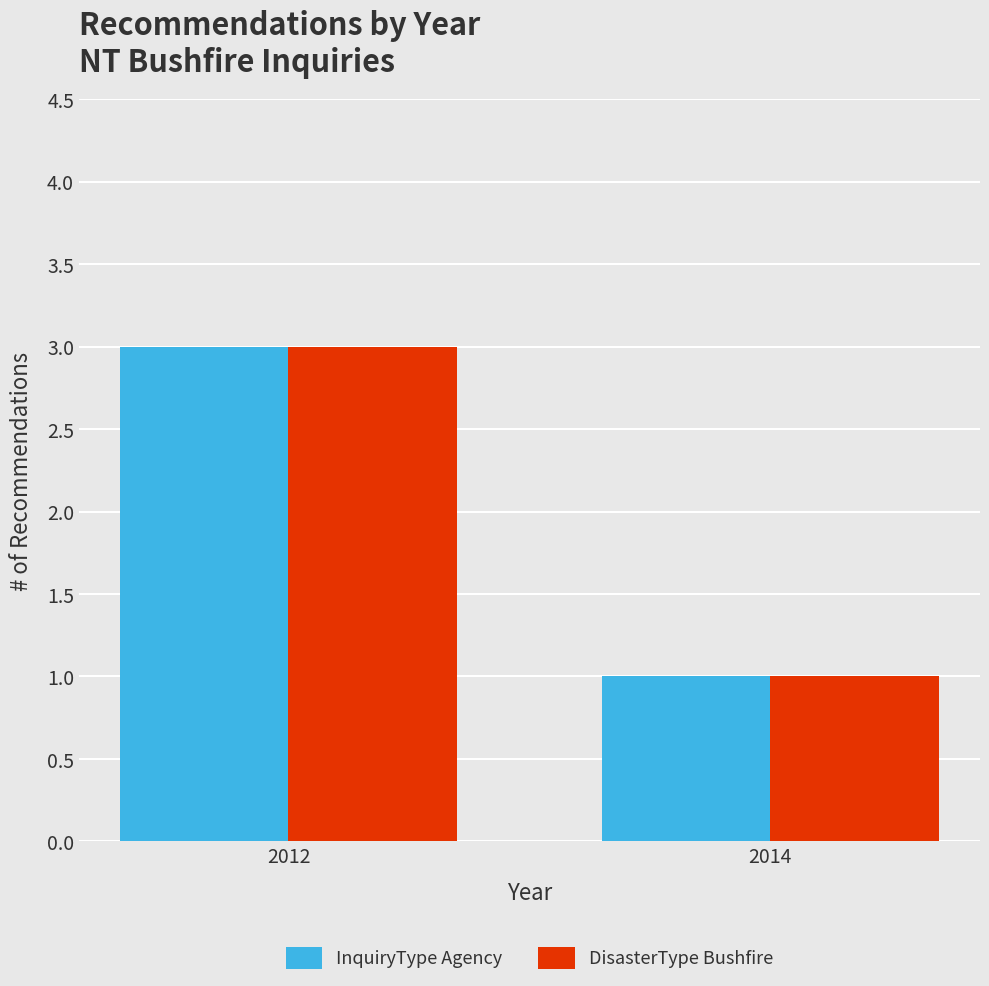

What is the sum of all DisasterType Bushfire values?

4